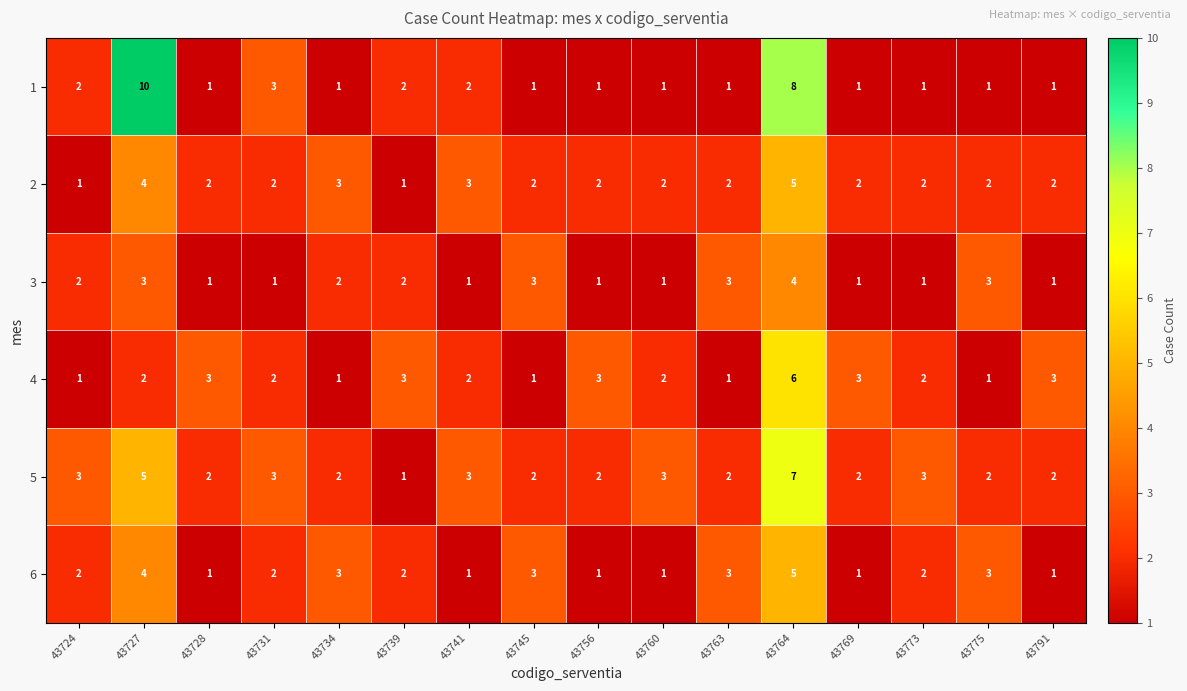

Count the 1 values in the range 1 to 2.

13